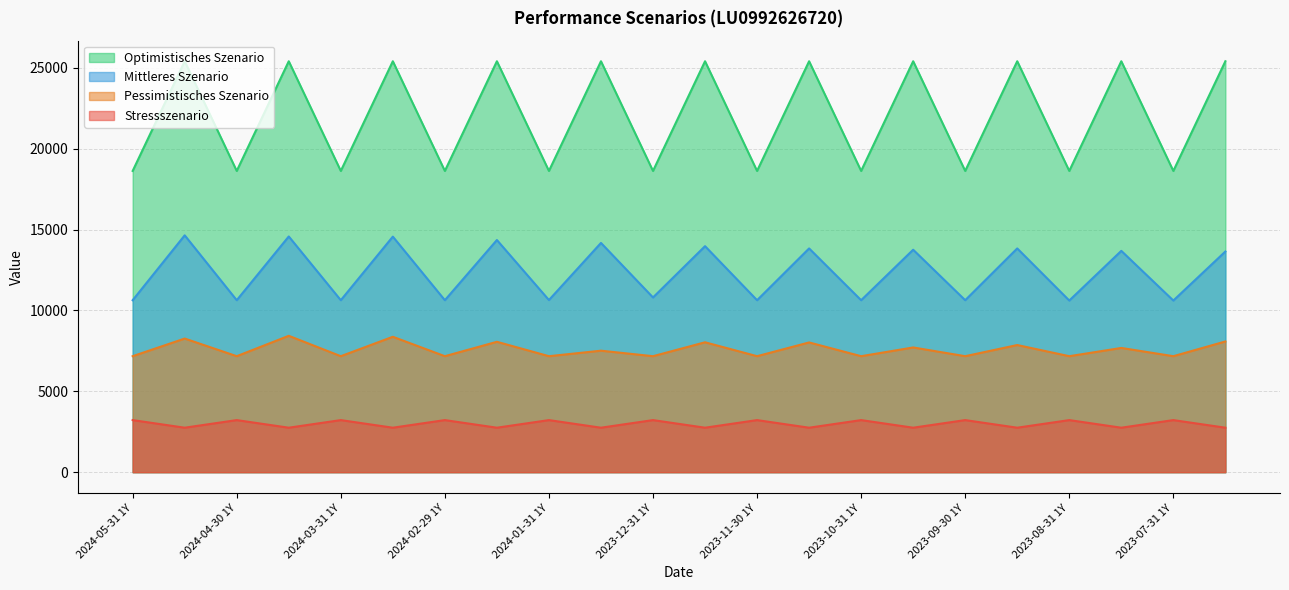

True or false: Optimistisches Szenario and Pessimistisches Szenario intersect in this chart.

False